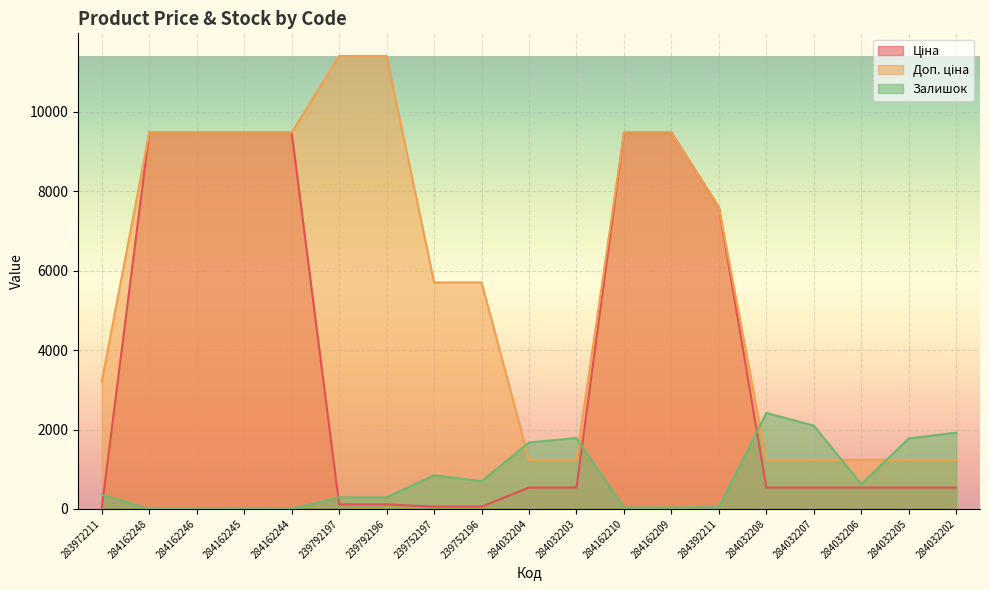

At which category is the sum across all series the highest?

284162210